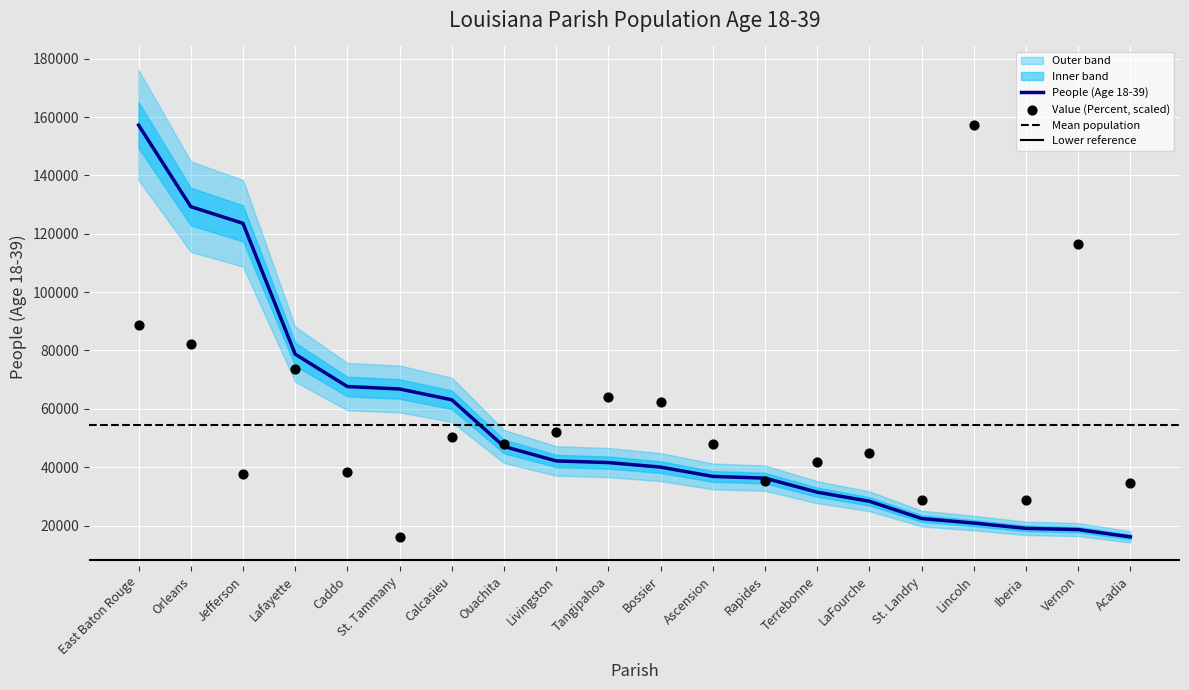

At how many categories does at least one series exceed 103002?

5